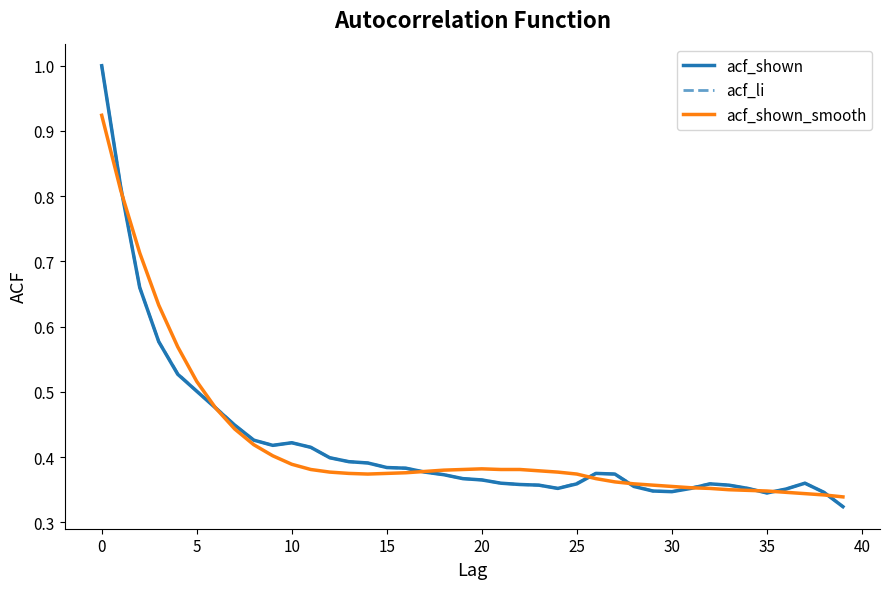

What is the greatest value displayed?

1.0